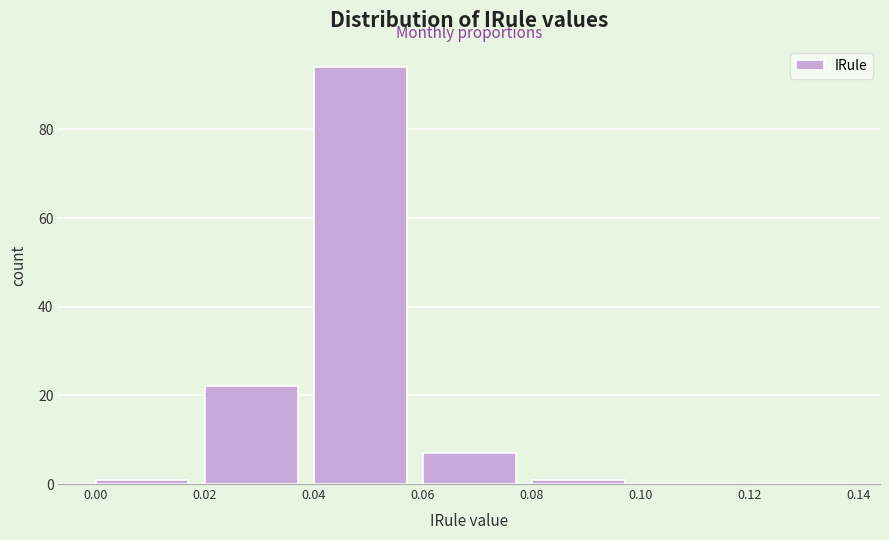

What is the height of the bar covering 0.04 to 0.06 on the x-axis? The values are not printed on the chart, so give them approximately, as read against the axis.

94